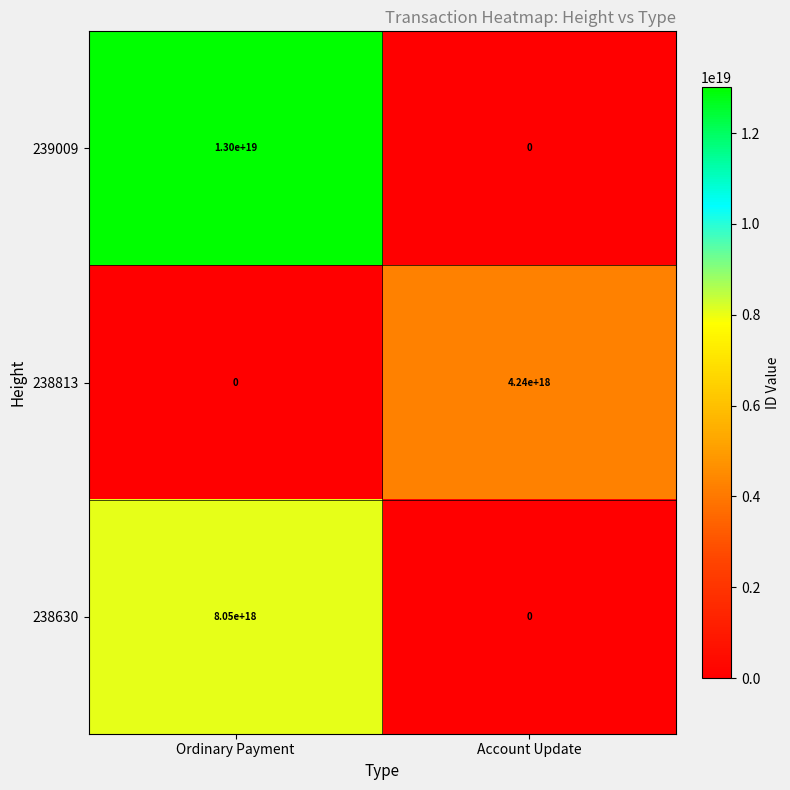

List the series in order of their overall mean, highest first.

239009, 238630, 238813